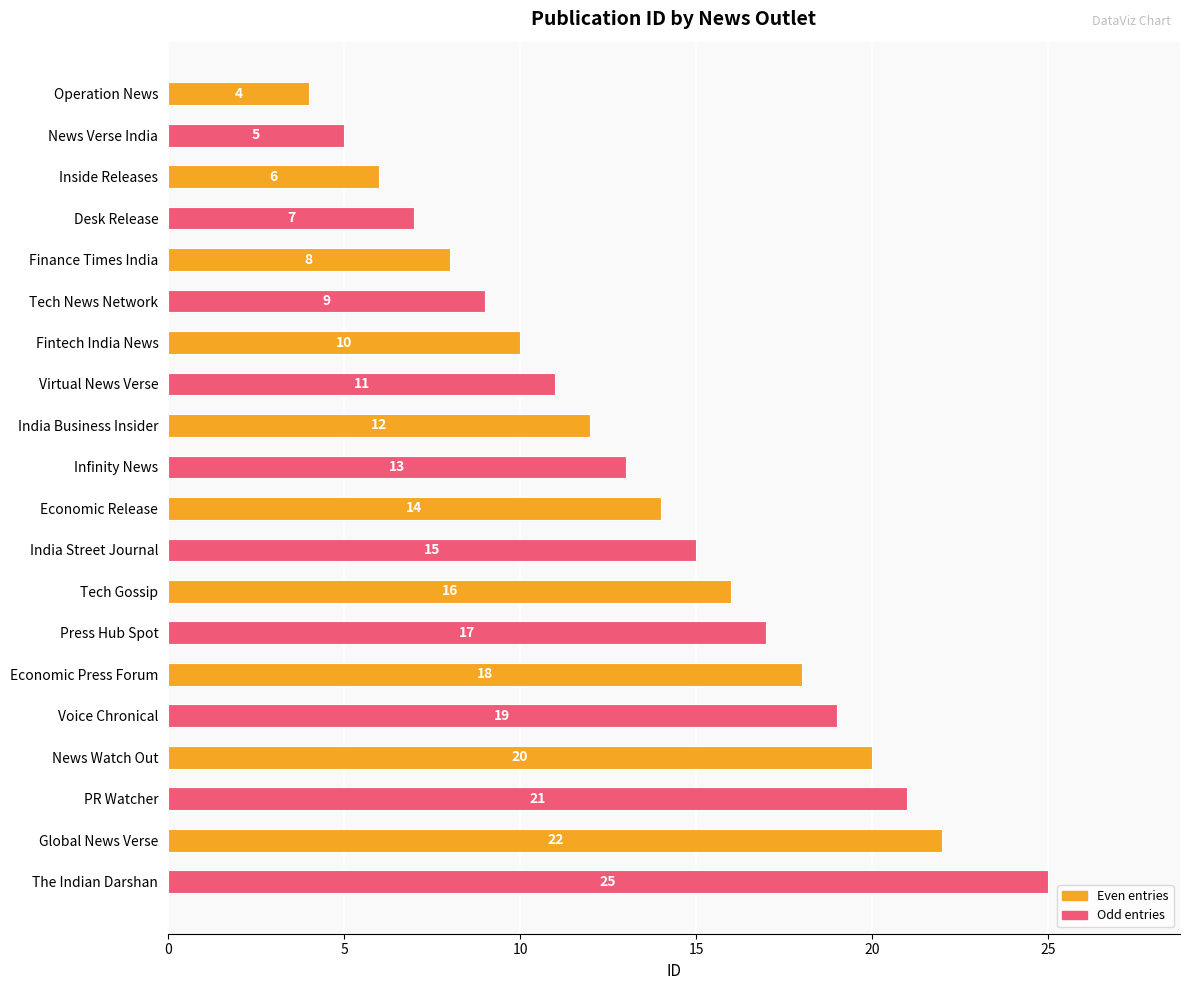

How many series are shown in this chart?

1